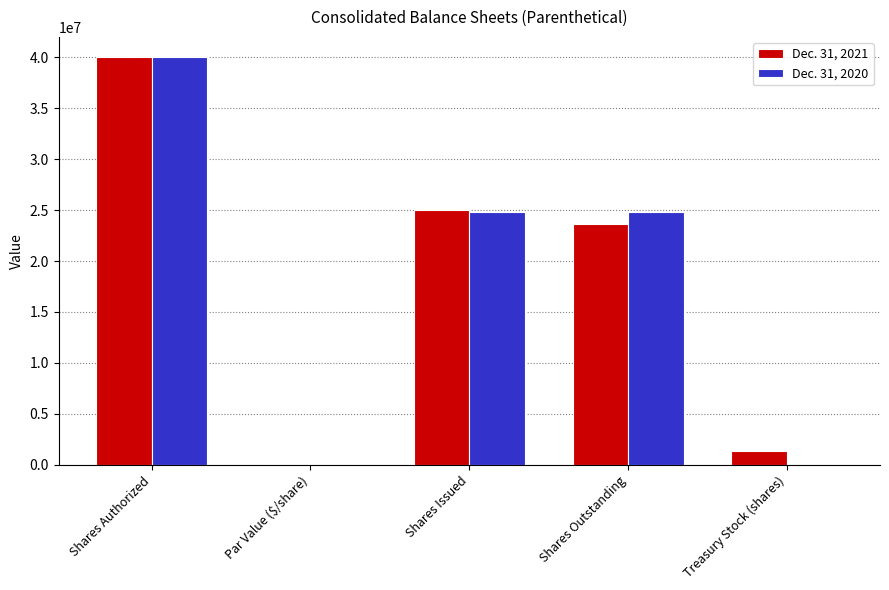

True or false: Dec. 31, 2020 has a value of 24800000.0 at Shares Issued.

True